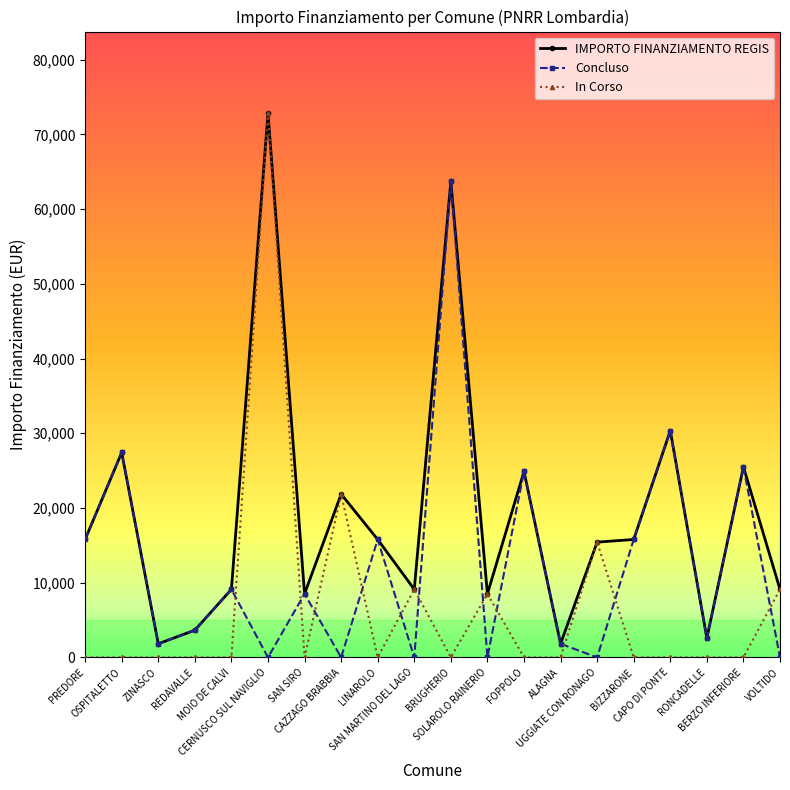

What is the value of the IMPORTO FINANZIAMENTO REGIS point at the 19th from the left?

25494